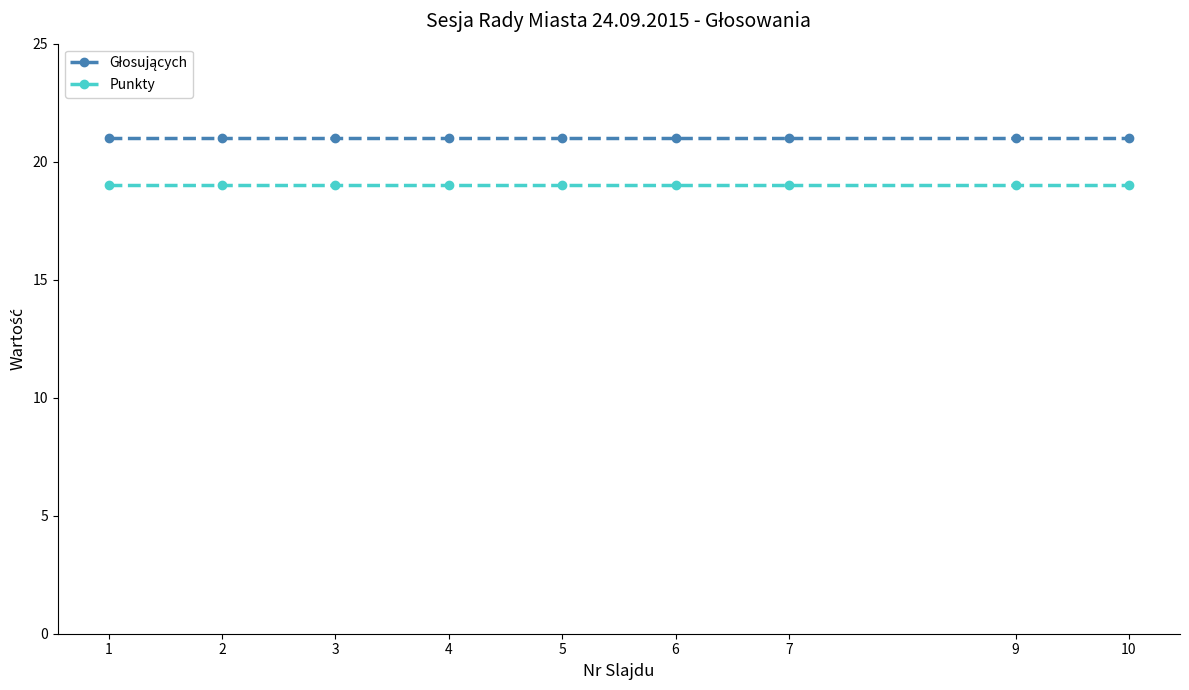

What is the maximum value for Punkty?

19